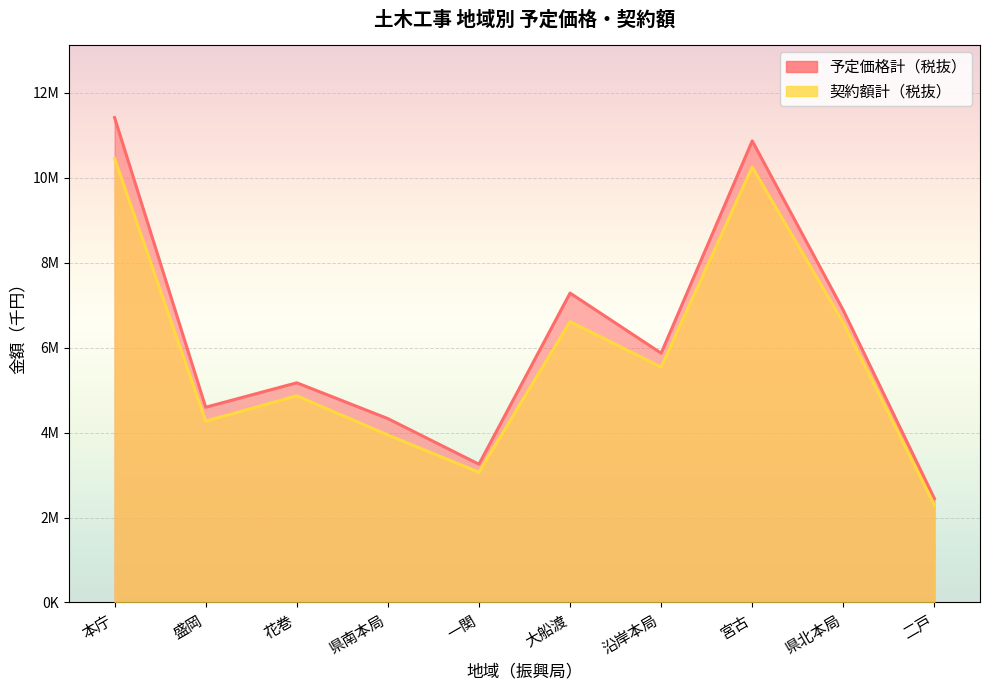

What is the sum of all 予定価格計（税抜） values?

62118867.0